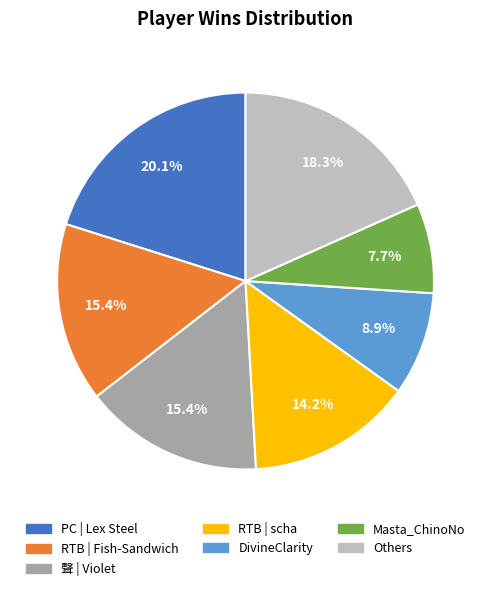

Is there any slice that represents more than half of the pie?

No